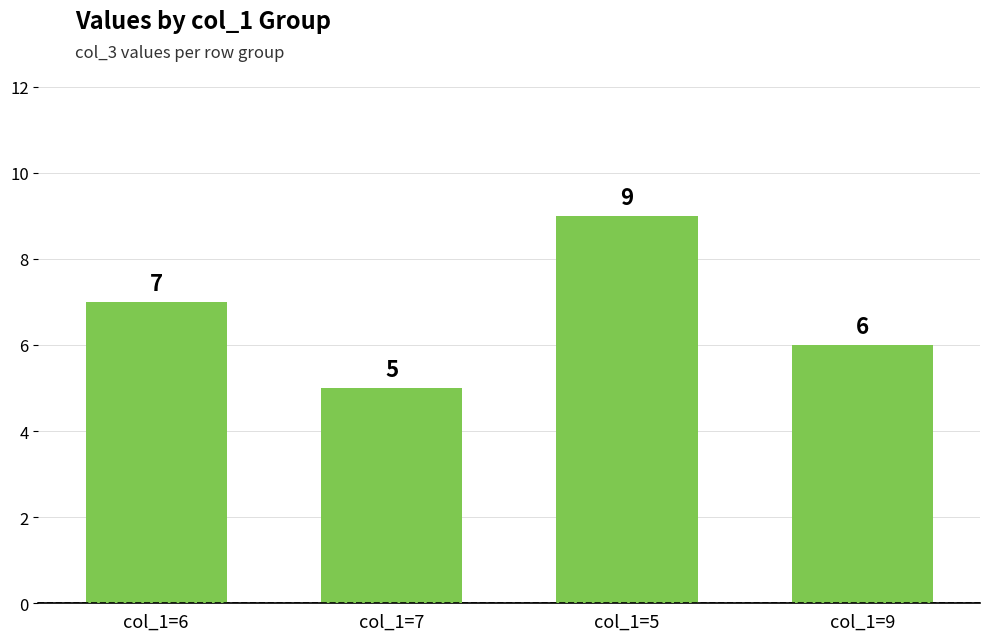

What is the maximum value shown in the chart?

9